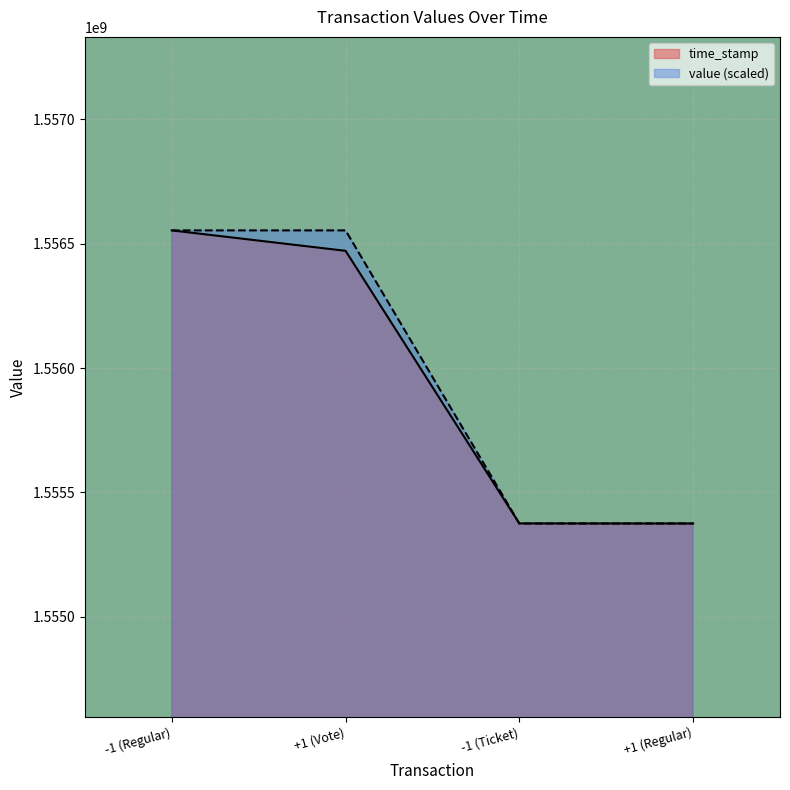

Reading right to left, extract all data points from this chart.

time_stamp: 1555374883.0	1555375115.0	1556471493.0	1556553640.0
value: 1555374883.0	1555374883.0	1556553640.0	1556553640.0